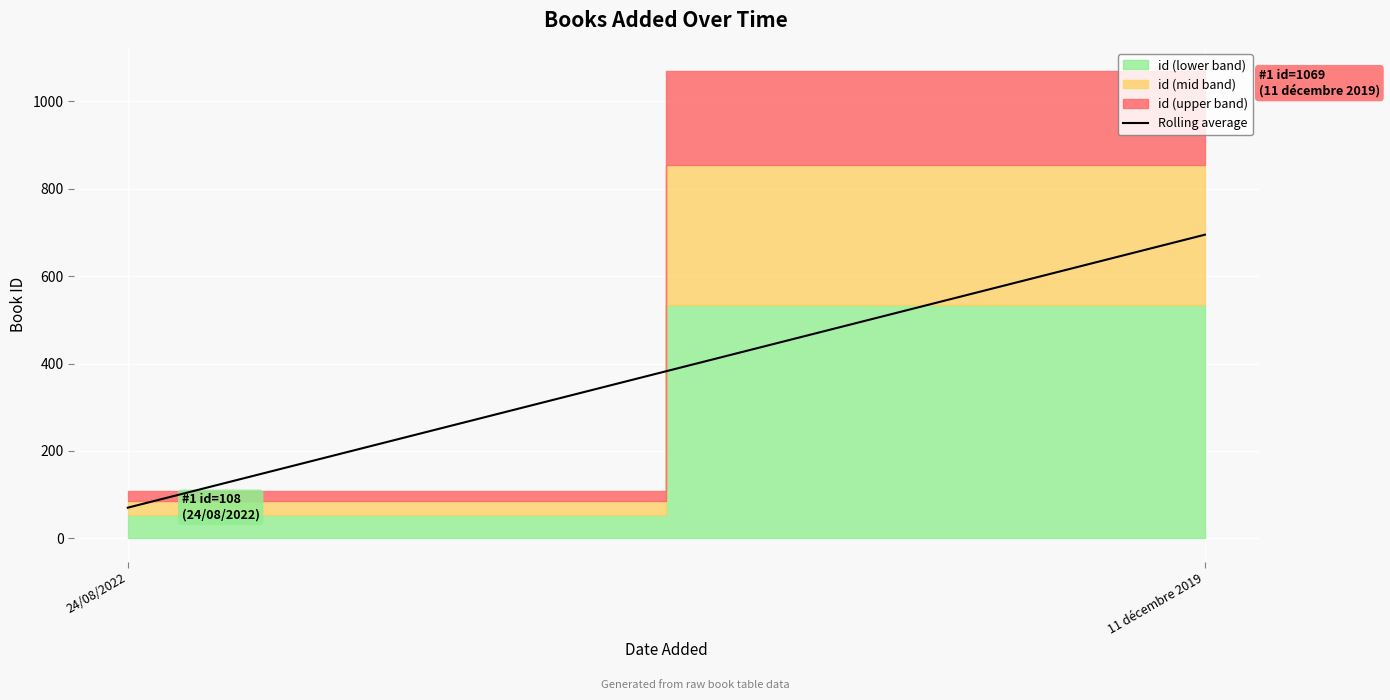

Which has a higher value, 11 décembre 2019 or 24/08/2022?

11 décembre 2019